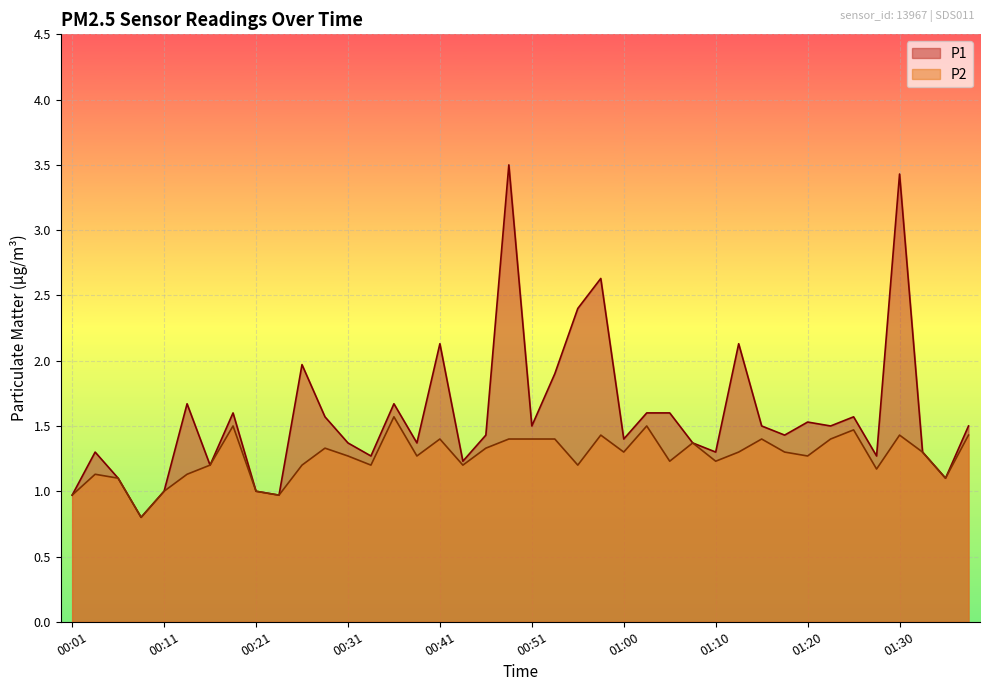

How many series are shown in this chart?

2